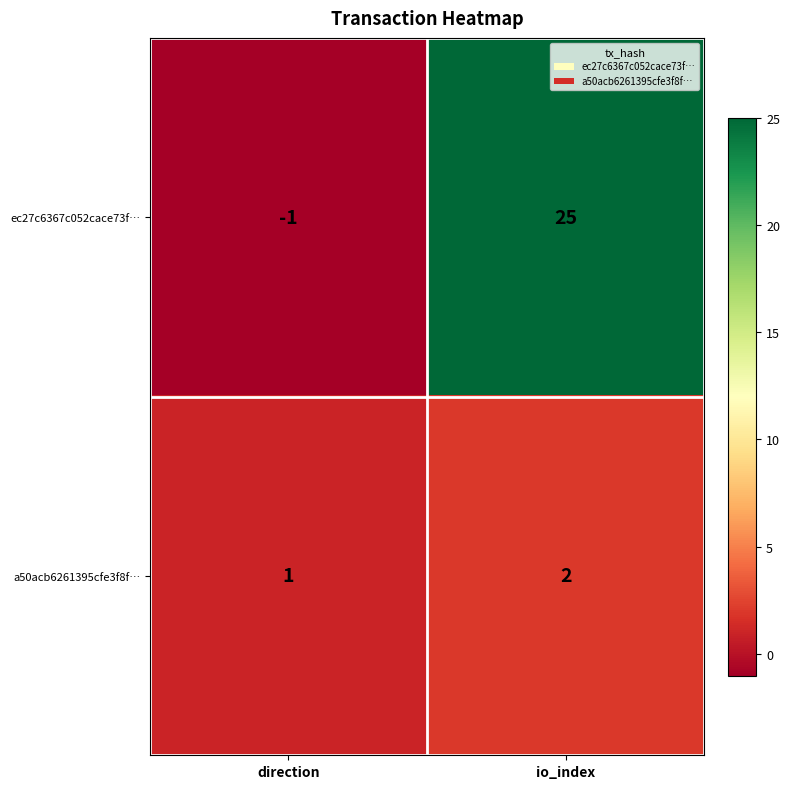

The ec27c6367c052cace73f… series shows -1 at direction. True or false?

True